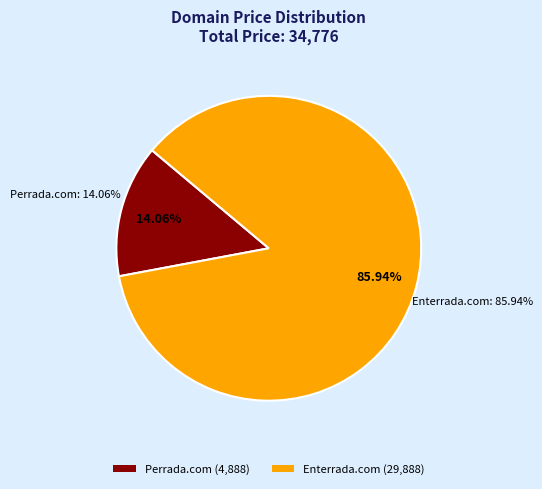

Between Enterrada.com and Perrada.com, which is larger?

Enterrada.com